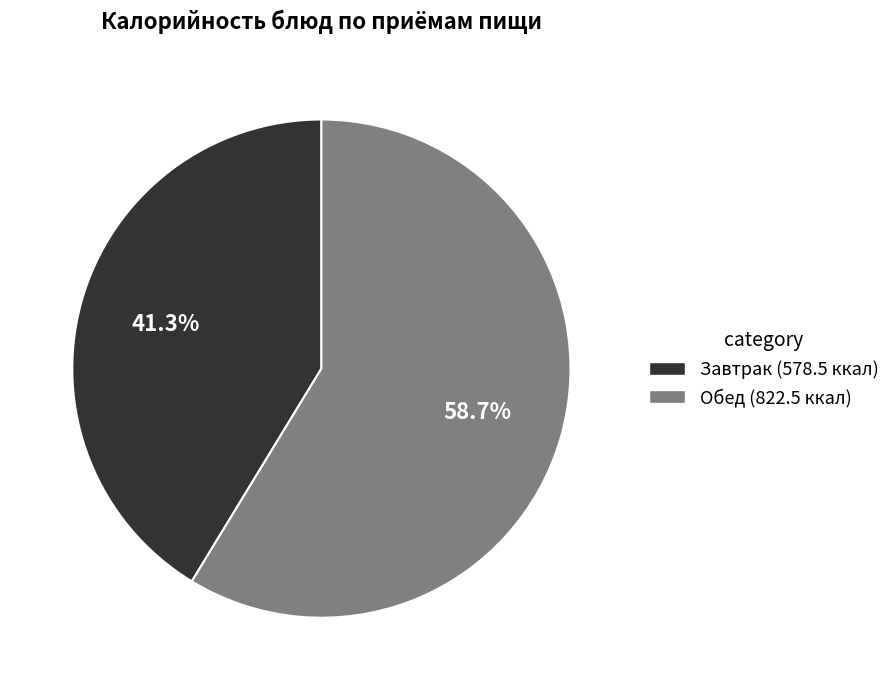

What is the total percentage of Завтрак (578.5 ккал) and Обед (822.5 ккал)?

100.0%